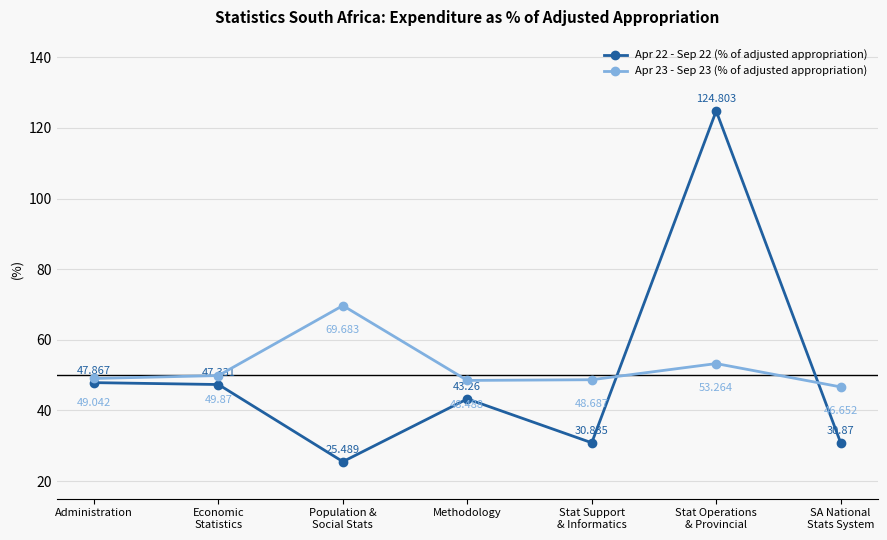

What are all the series names shown in the legend?

Apr 22 - Sep 22 (% of adjusted appropriation), Apr 23 - Sep 23 (% of adjusted appropriation)